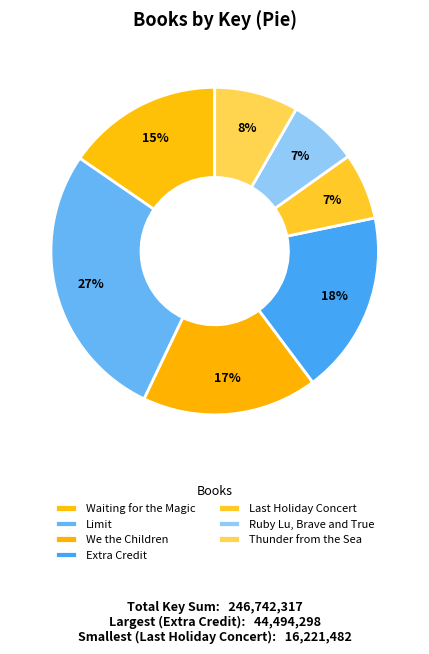

The Waiting for the Magic slice represents 2% of the pie. True or false?

False